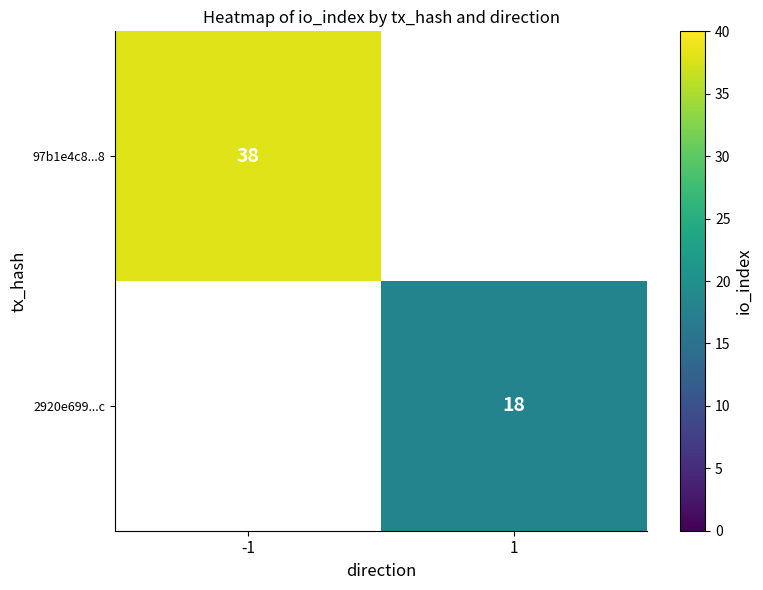

Is it true that 2920e699...c equals 28 at 1?

False